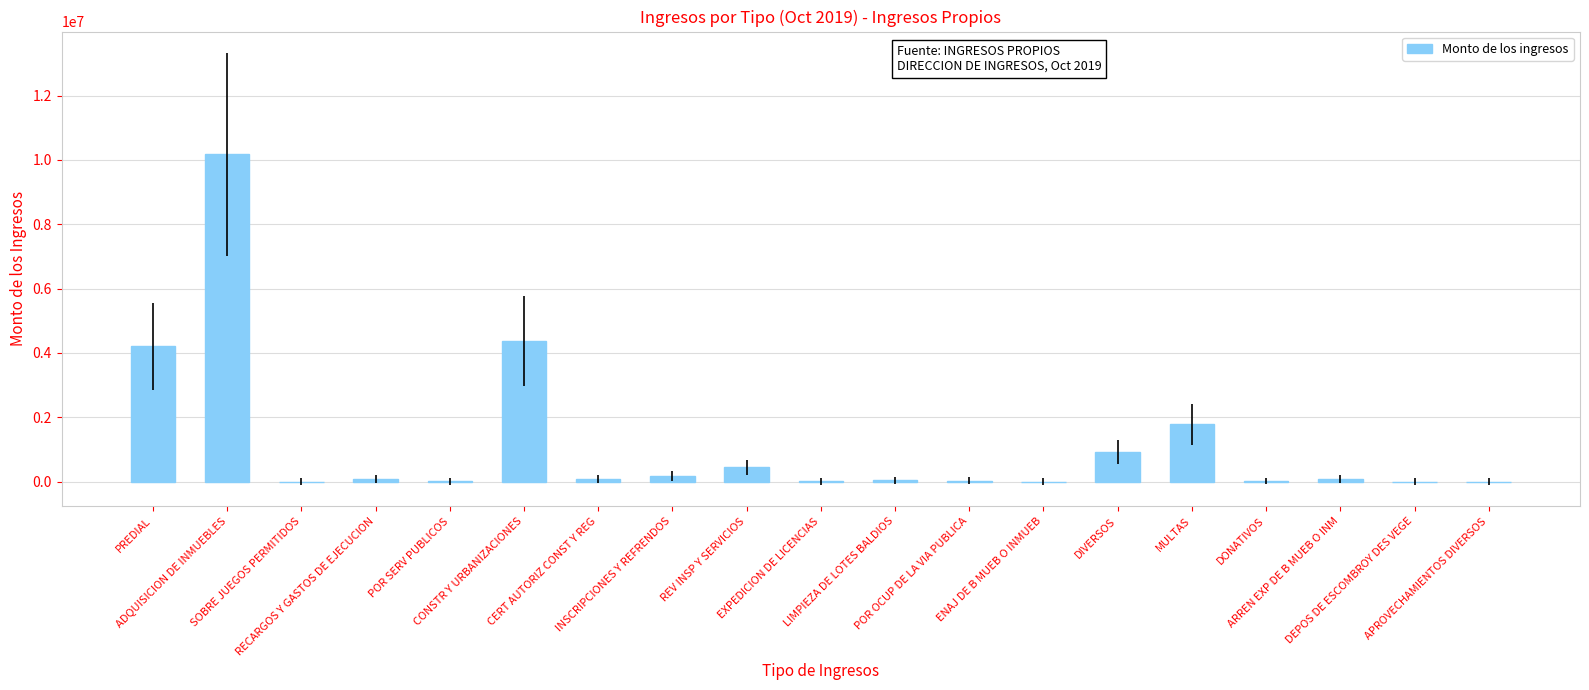

What is the sum of all values?

22380510.2